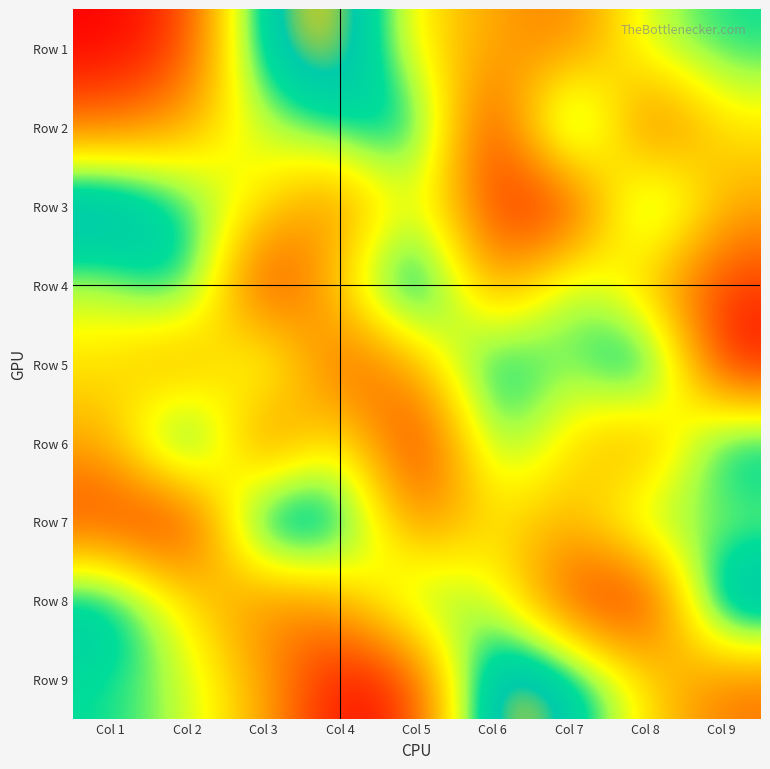

Which has a higher value, Col 5 or Col 9?

Col 9